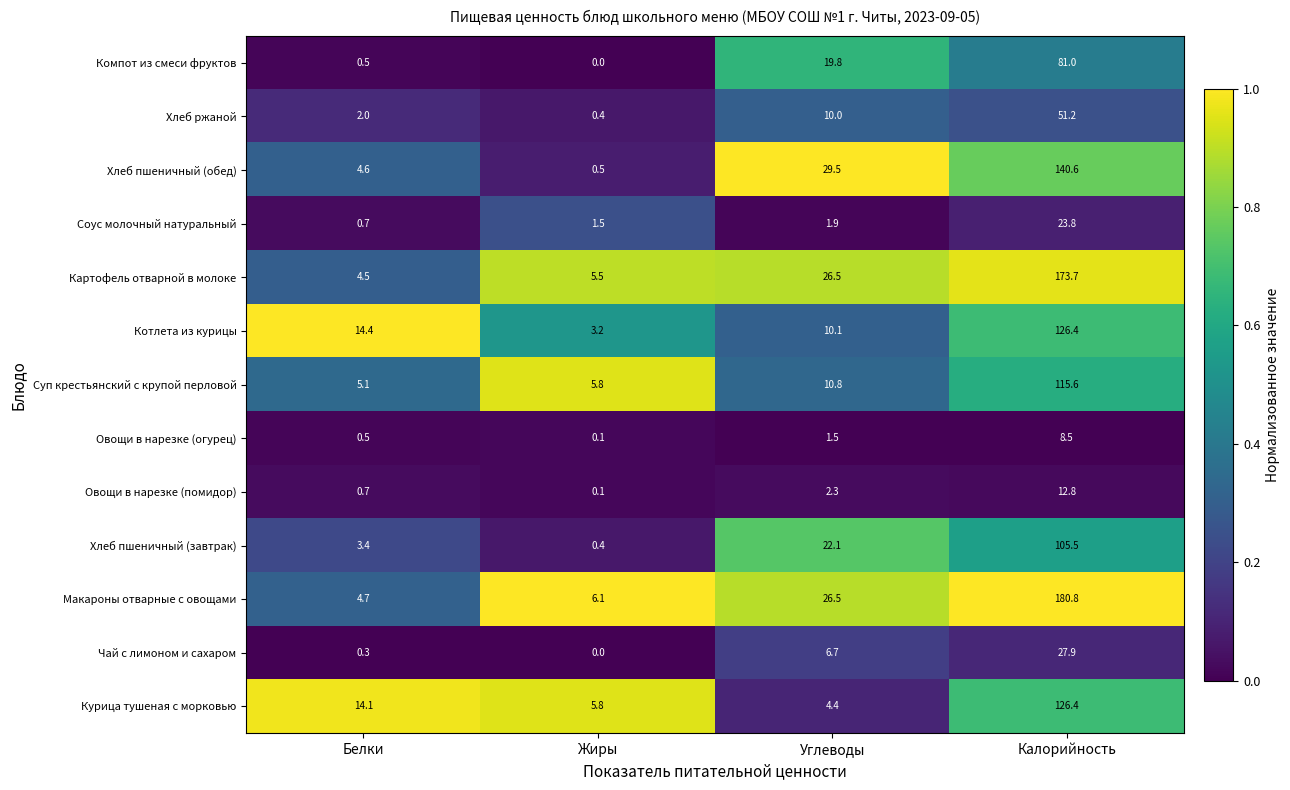

Is it true that Соус молочный натуральный equals 1.3 at Углеводы?

False